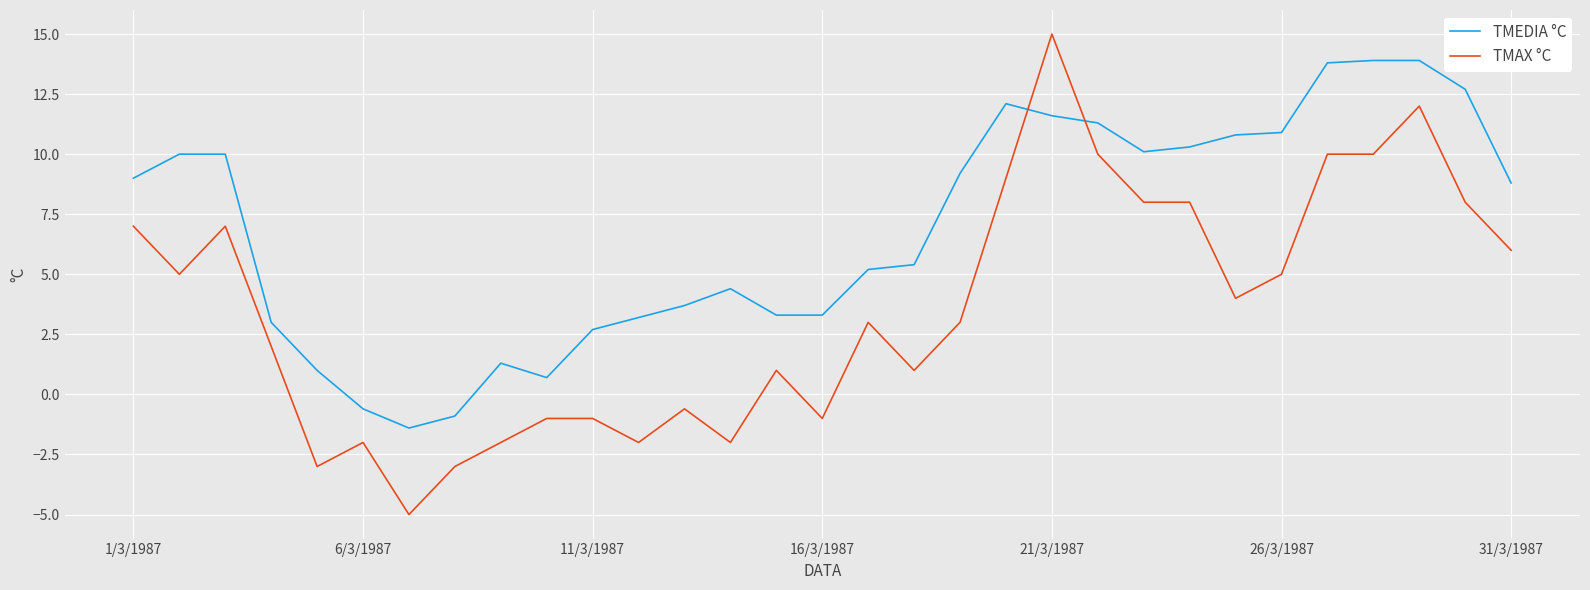

Reading left to right, extract all data points from this chart.

TMEDIA °C: 9.0	10.0	10.0	3.0	1.0	-0.6	-1.4	-0.9	1.3	0.7	2.7	3.2	3.7	4.4	3.3	3.3	5.2	5.4	9.2	12.1	11.6	11.3	10.1	10.3	10.8	10.9	13.8	13.9	13.9	12.7	8.8
TMAX °C: 7.0	5.0	7.0	2.0	-3.0	-2.0	-5.0	-3.0	-2.0	-1.0	-1.0	-2.0	-0.6	-2.0	1.0	-1.0	3.0	1.0	3.0	9.0	15.0	10.0	8.0	8.0	4.0	5.0	10.0	10.0	12.0	8.0	6.0